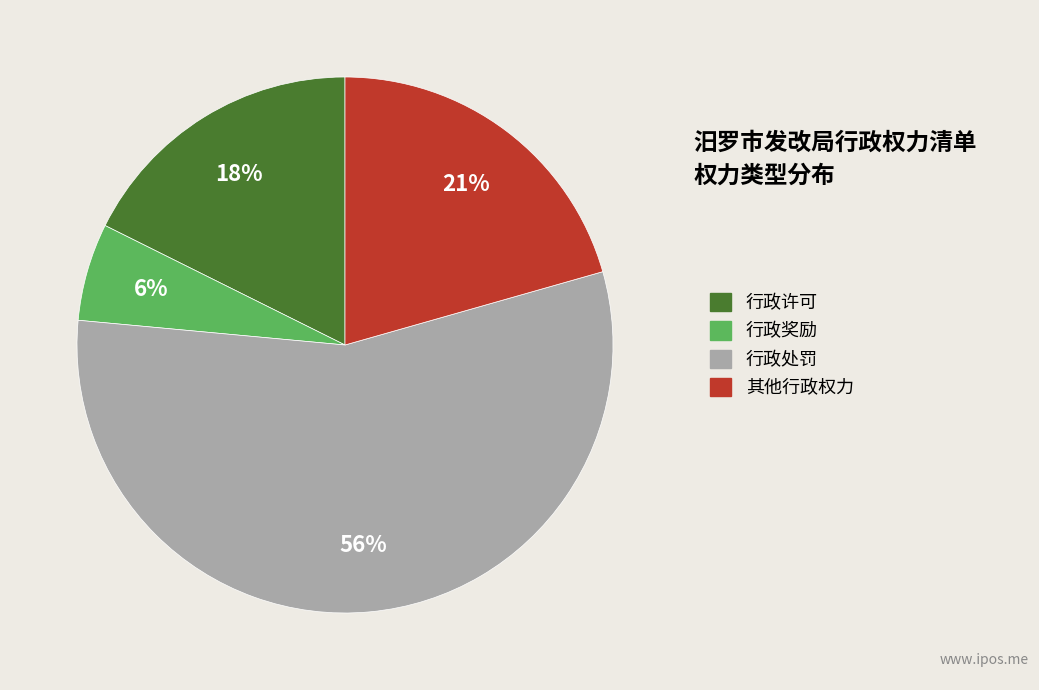

The 行政许可 slice represents 10% of the pie. True or false?

False